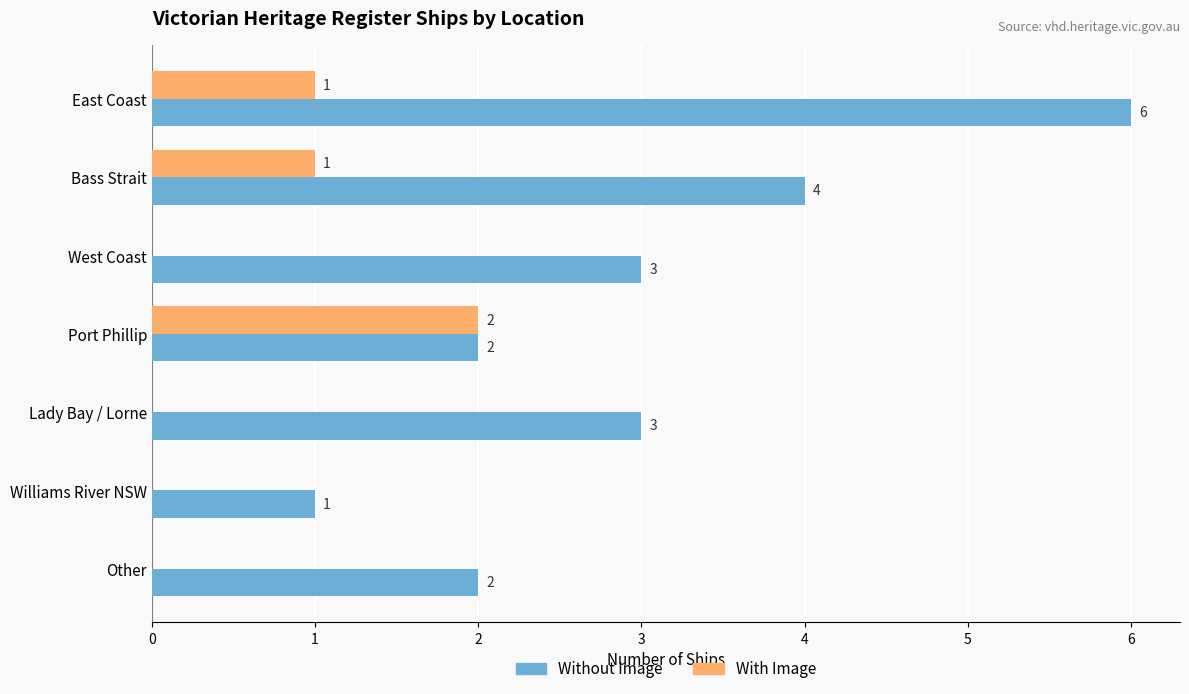

Which series changed the most between Lady Bay / Lorne and Other?

Without Image